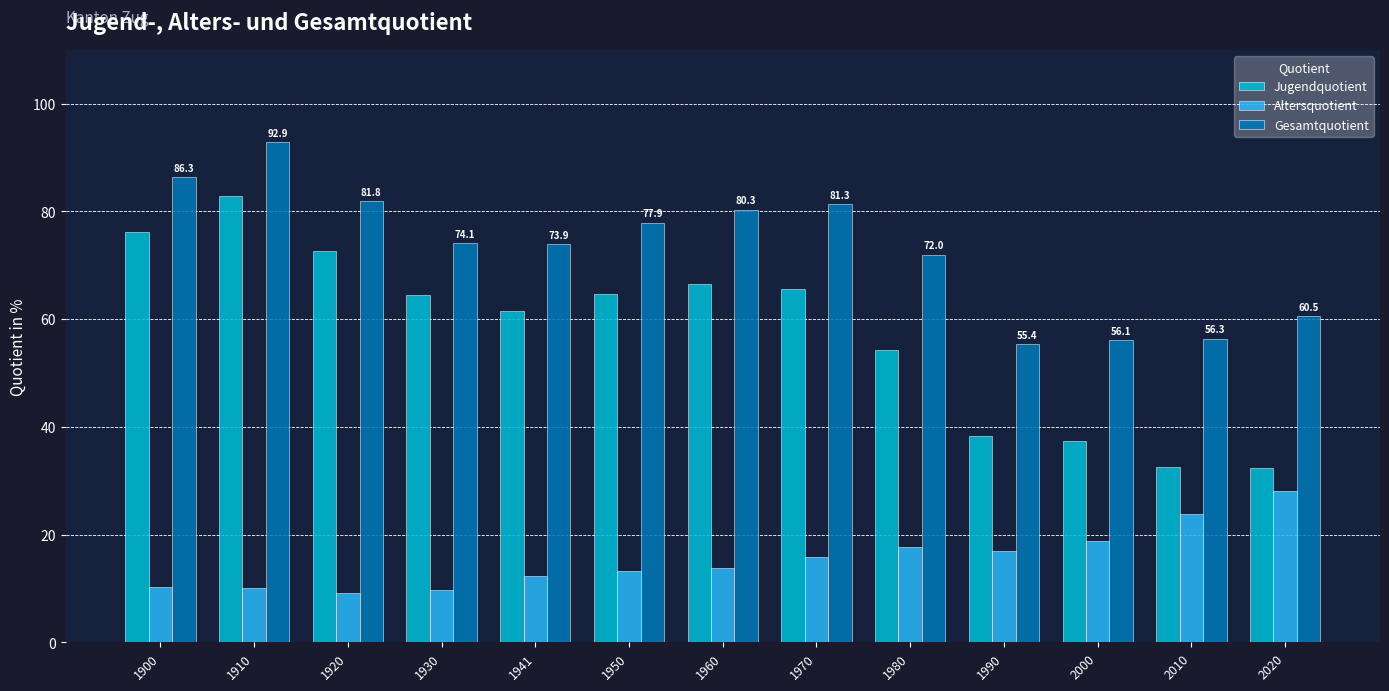

What is the sum of all Altersquotient values?

199.5